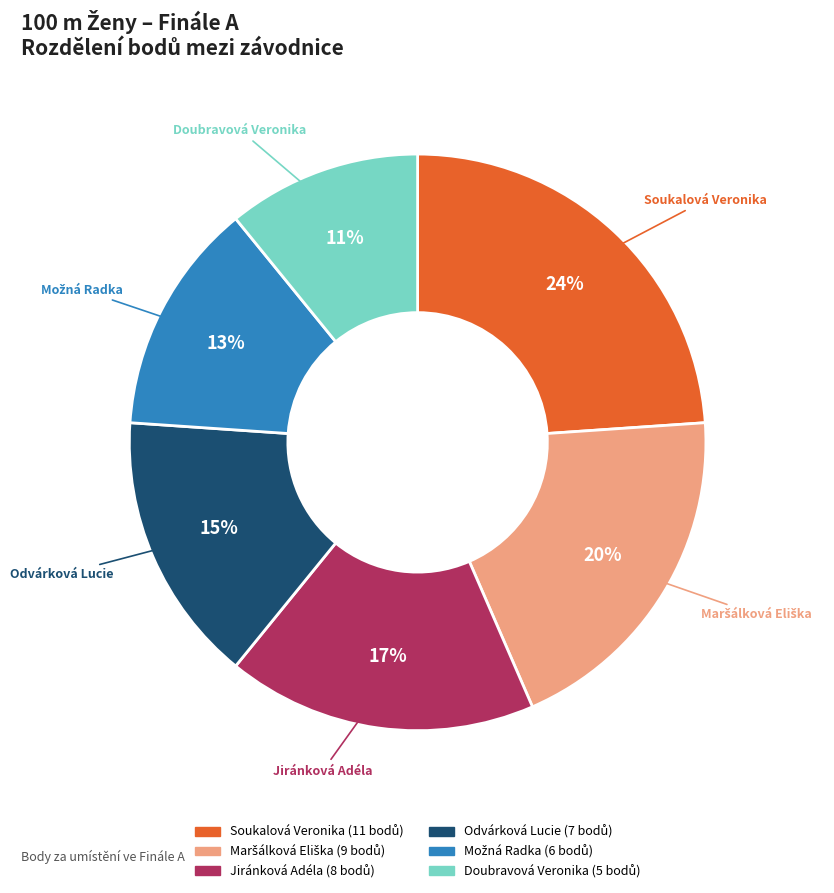

Which slice is the smallest?

Doubravová Veronika